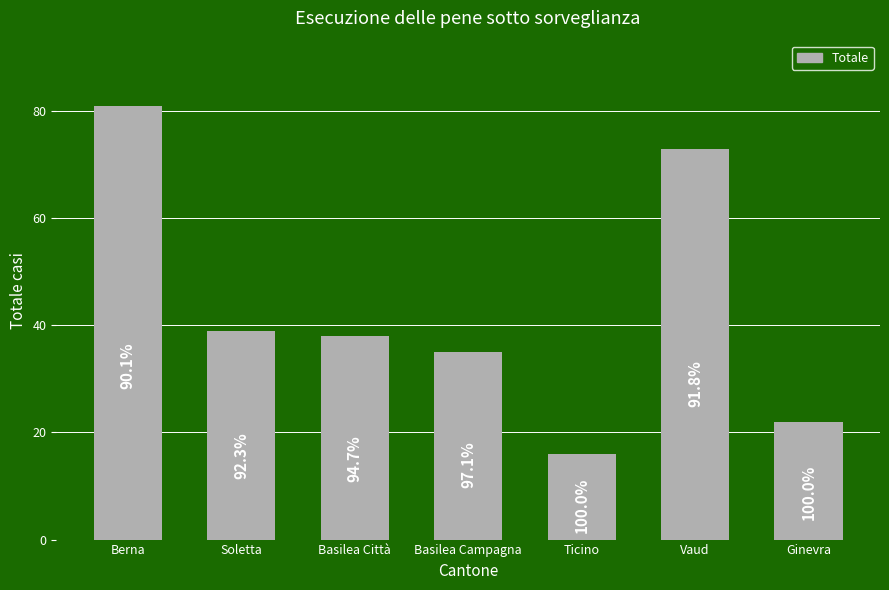

Approximately how many times larger is the value at Soletta compared to Vaud?

0.5